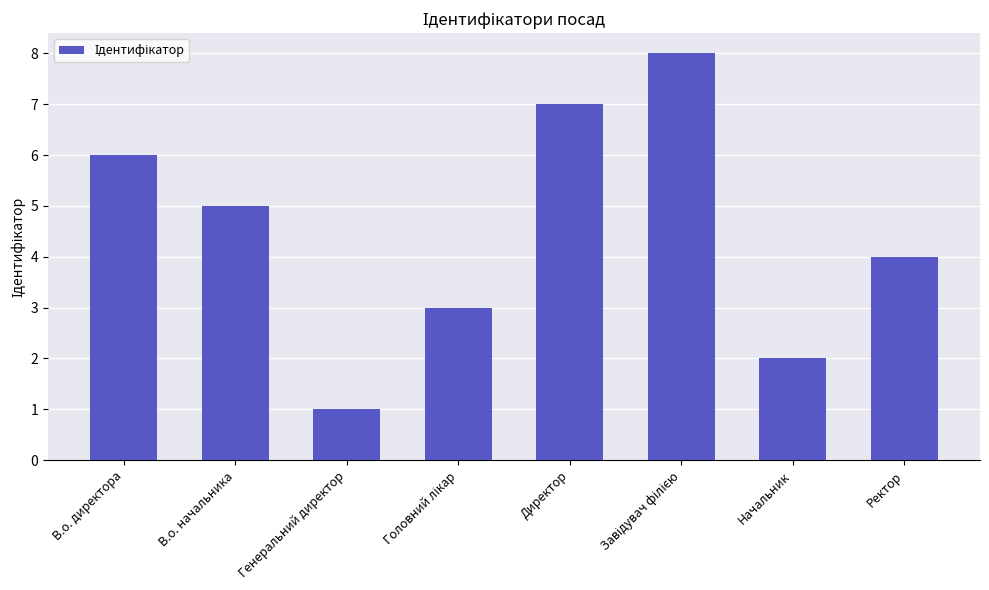

What is the maximum value shown in the chart?

8